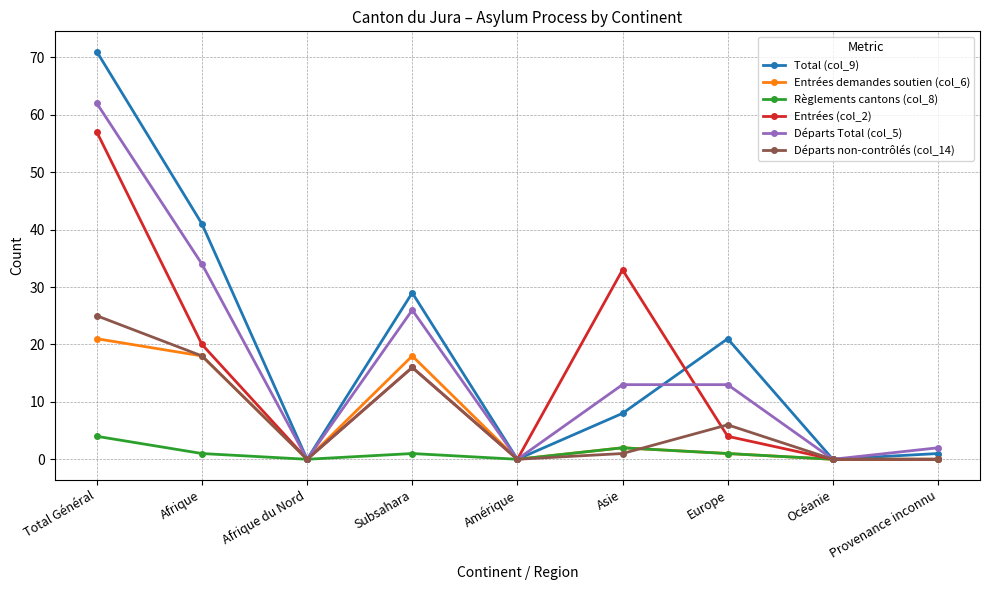

What are all the series names shown in the legend?

Total (col_9), Entrées demandes soutien (col_6), Règlements cantons (col_8), Entrées (col_2), Départs Total (col_5), Départs non-contrôlés (col_14)